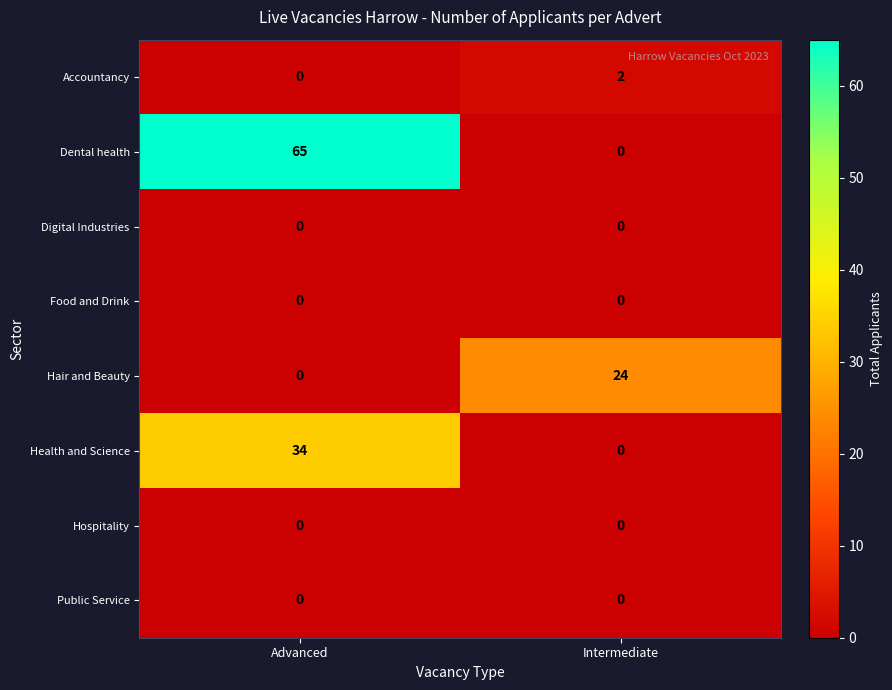

What is the greatest value displayed?

65